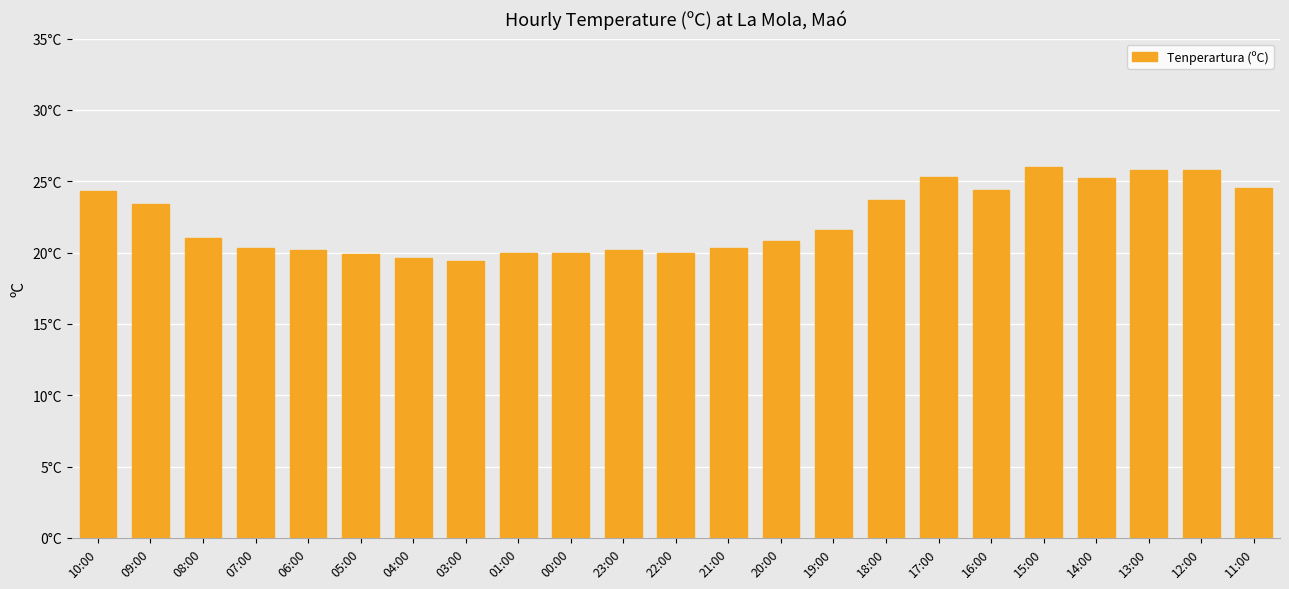

Does the chart contain any negative values?

No